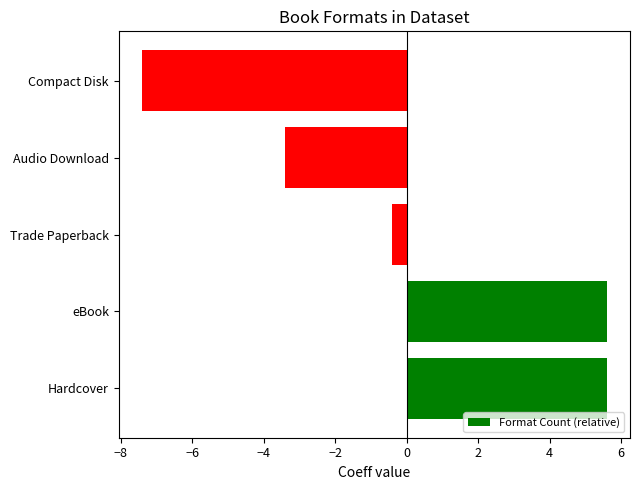

Is it true that the value at Trade Paperback is -0.4?

True